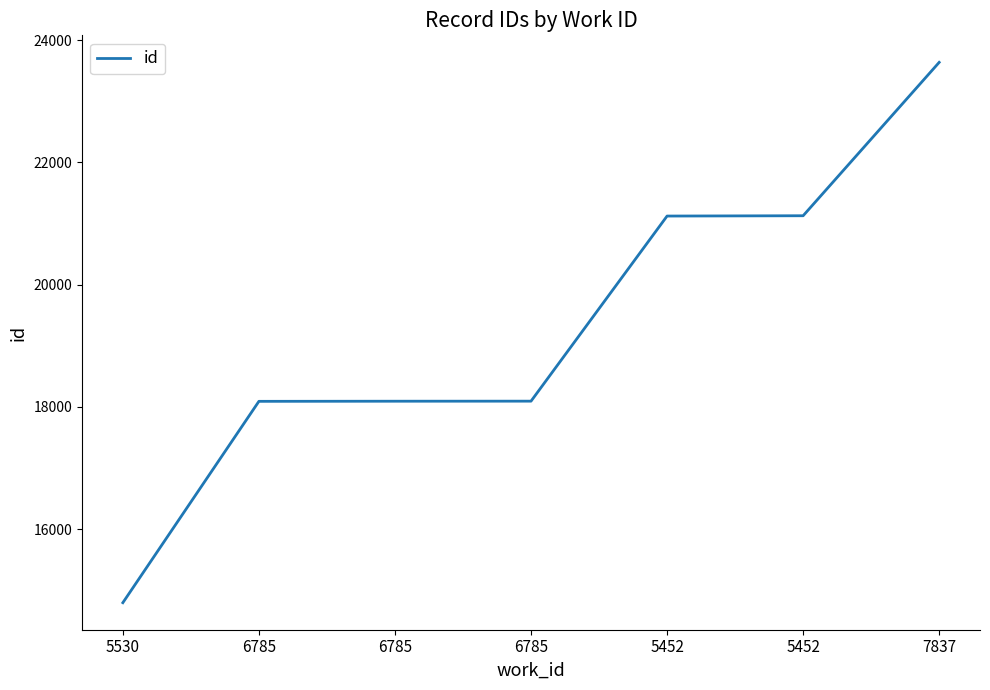

How many values are below 18092?

3